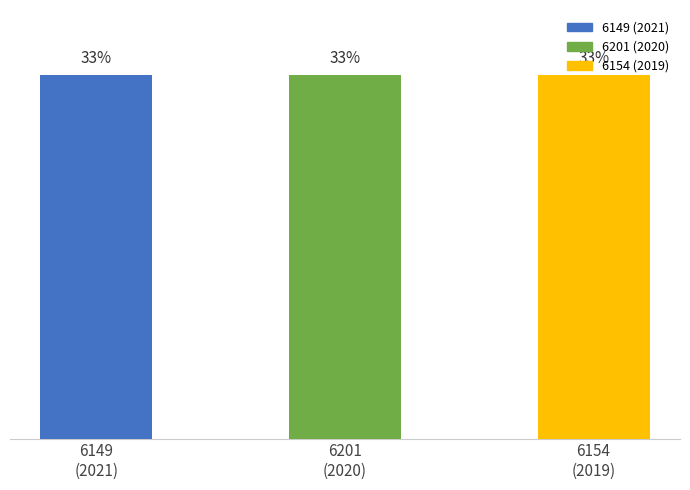

What is the label of the 1st bar from the right?

6154